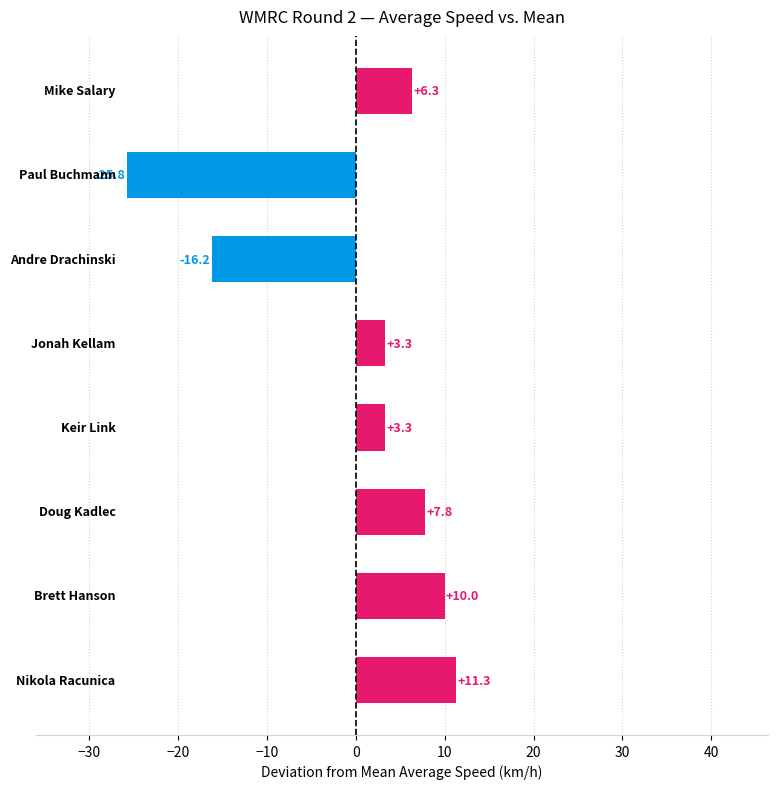

What is the greatest value displayed?

11.3